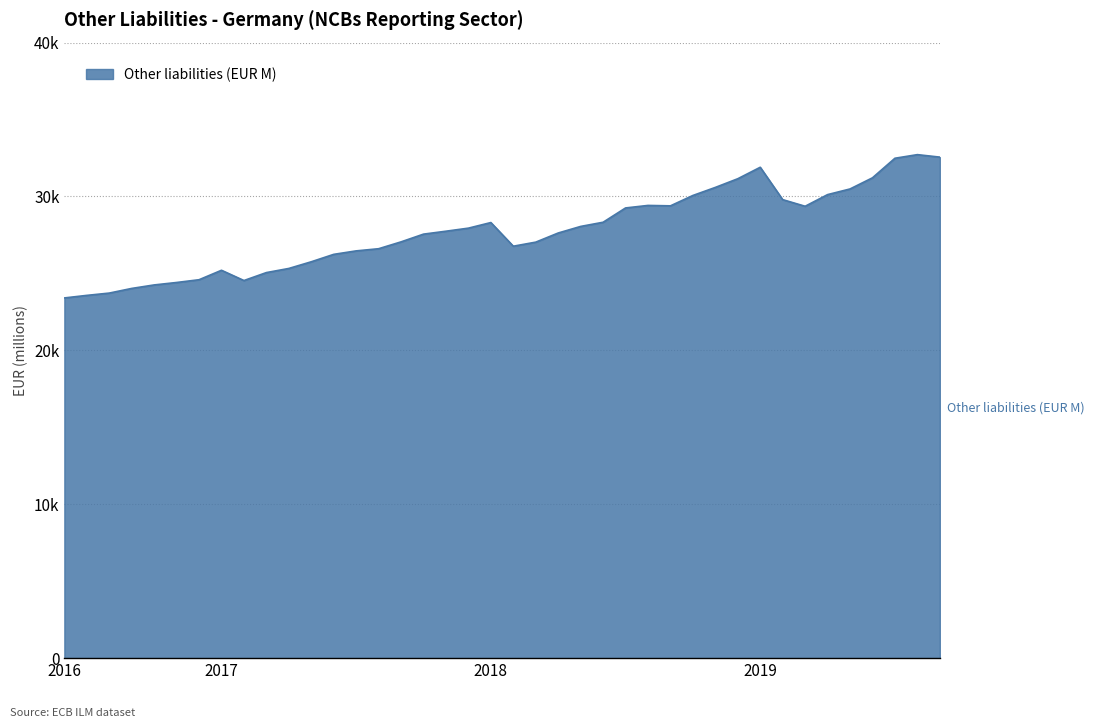

What is the label of the 19th point from the right?

2018-03